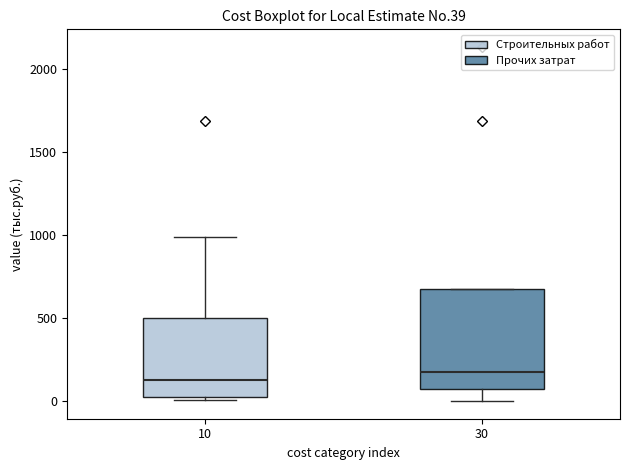

Which box is the tallest, from its lower edge to its upper edge?

30